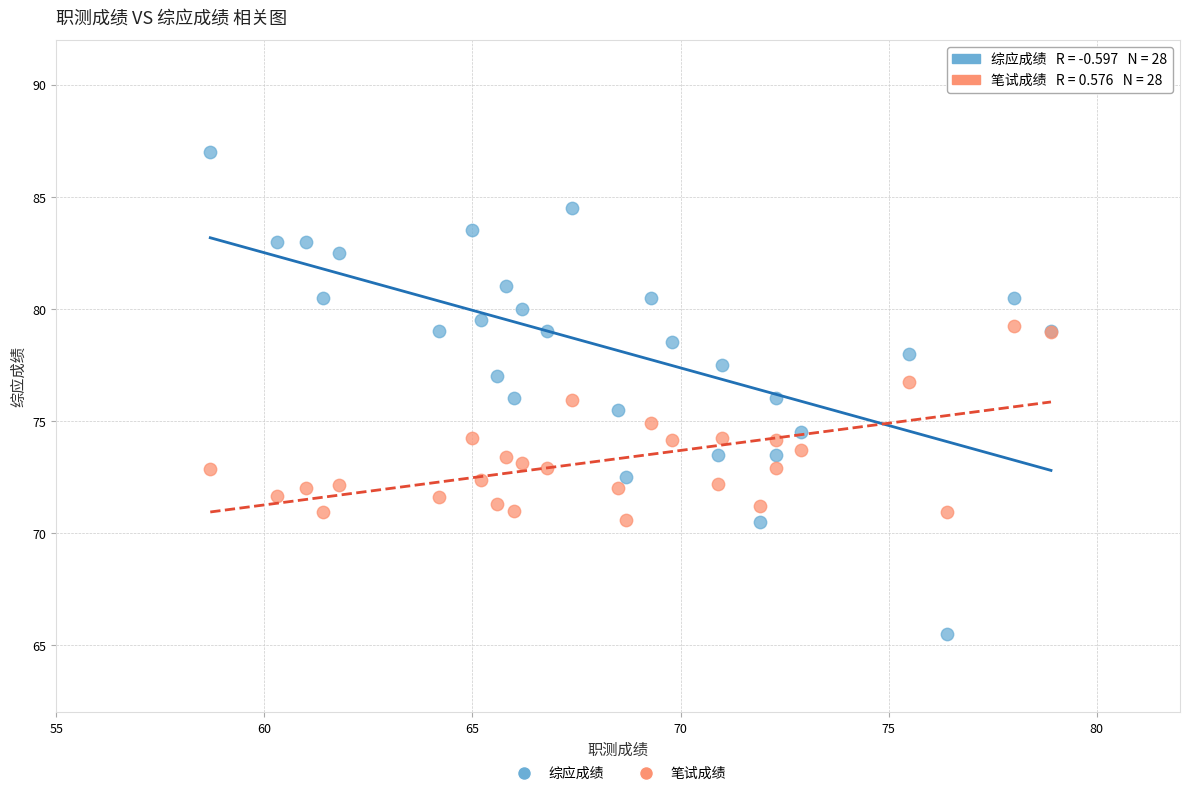

Which series has the largest Y range (max minus min)?

综应成绩